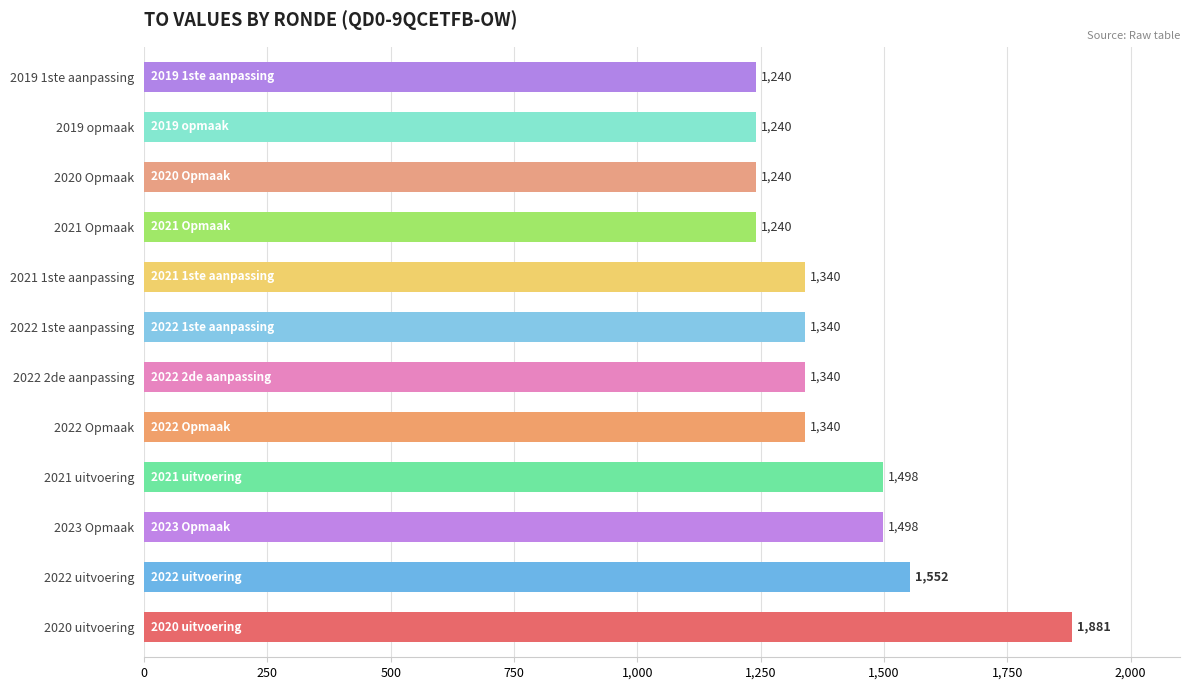

The chart shows a value of 1340 at 2021 1ste aanpassing. True or false?

True